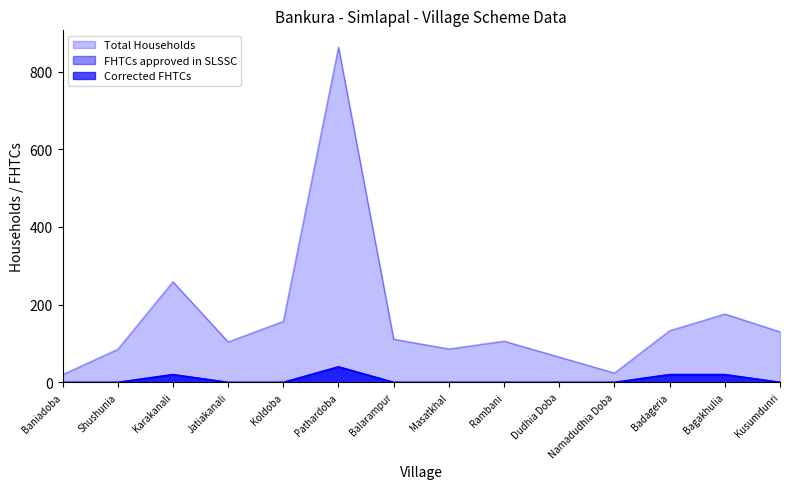

Rank the series at Karakanali from highest to lowest value.

Total Households, FHTCs approved in SLSSC, Corrected FHTCs